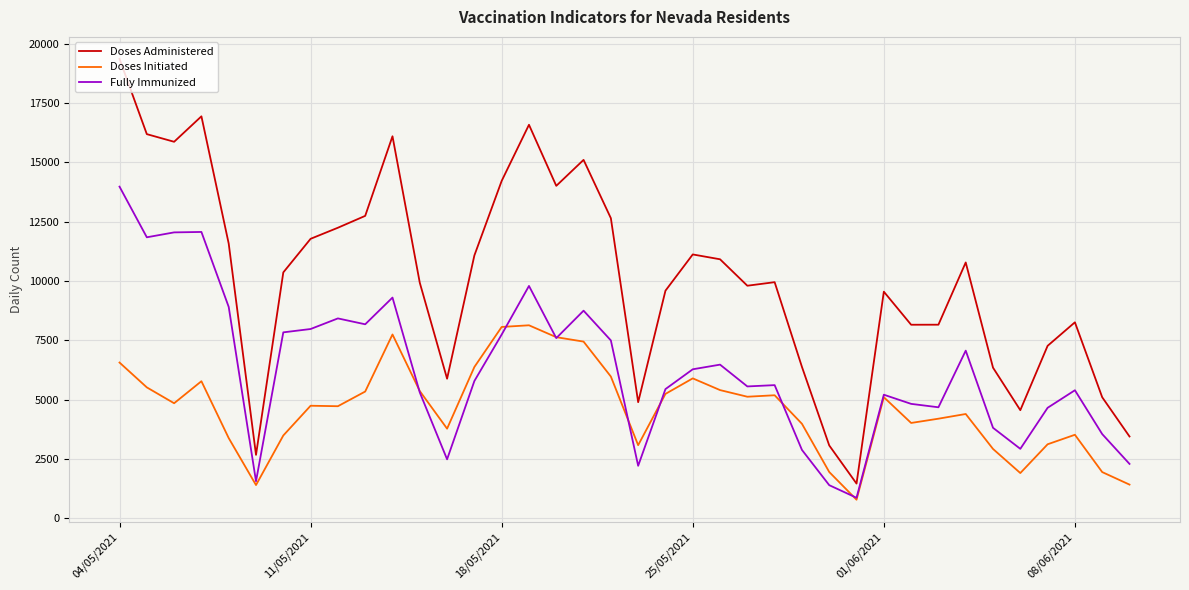

What are all the series names shown in the legend?

Doses Administered, Doses Initiated, Fully Immunized